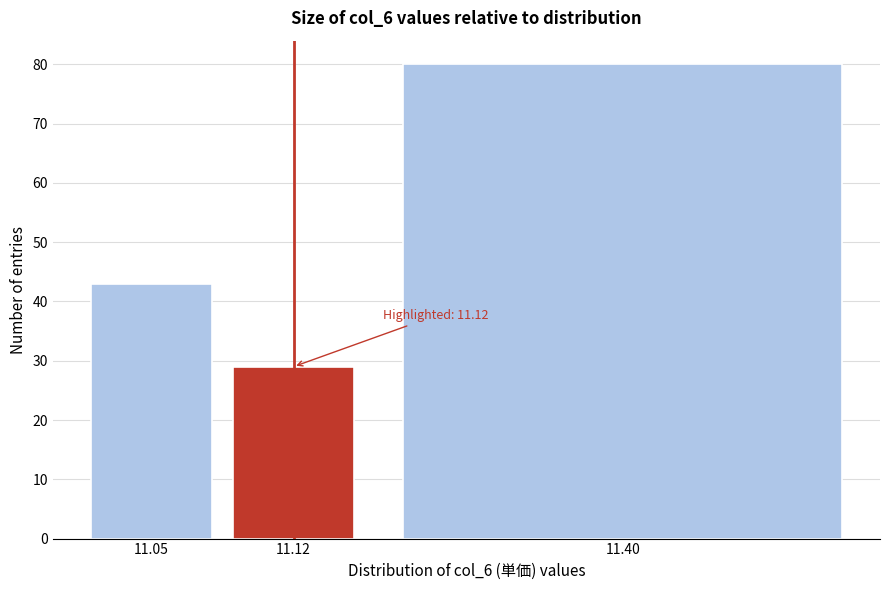

Reading right to left, transcribe all the data shown in this chart.

80	29	43